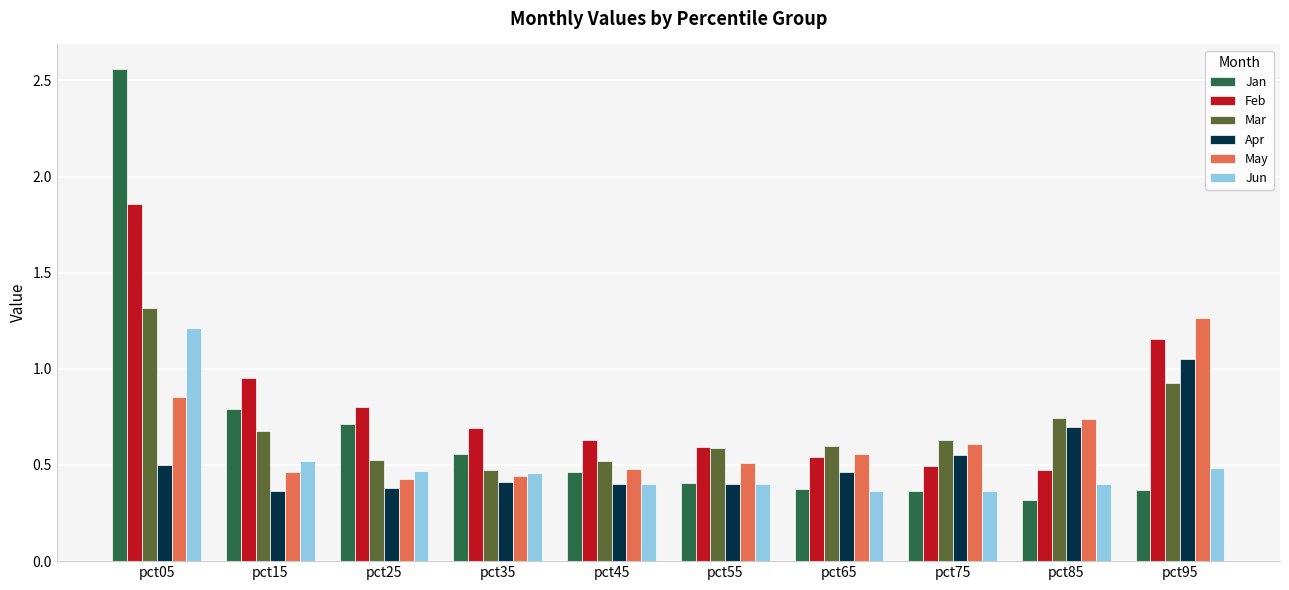

Which series has the largest range (max minus min)?

Jan